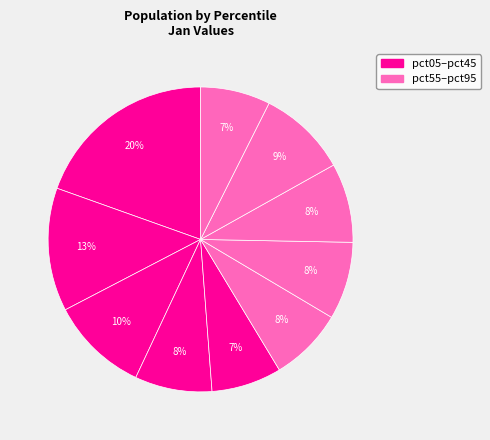

Count the number of slices in the pie.

10